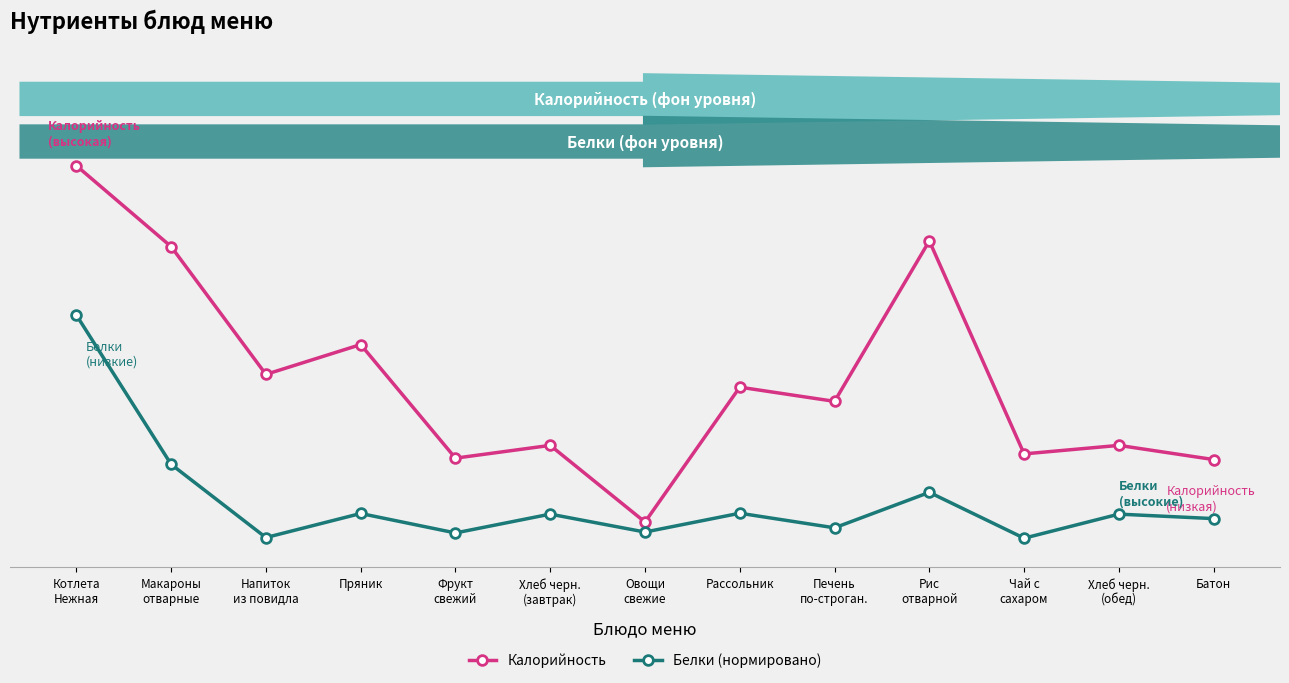

What is the sum of the Белки (нормировано) values at Фрукт
свежий and Хлеб черн.
(обед)?

21.9